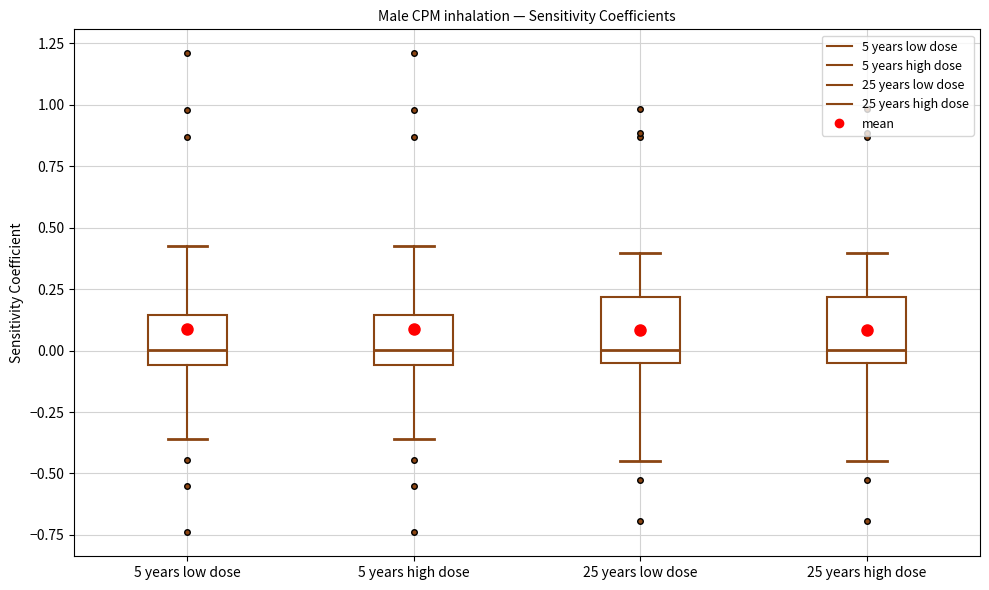

Where does the upper whisker of the box for 25 years low dose end on the y-axis? The values are not printed on the chart, so give them approximately, as read against the axis.

0.40